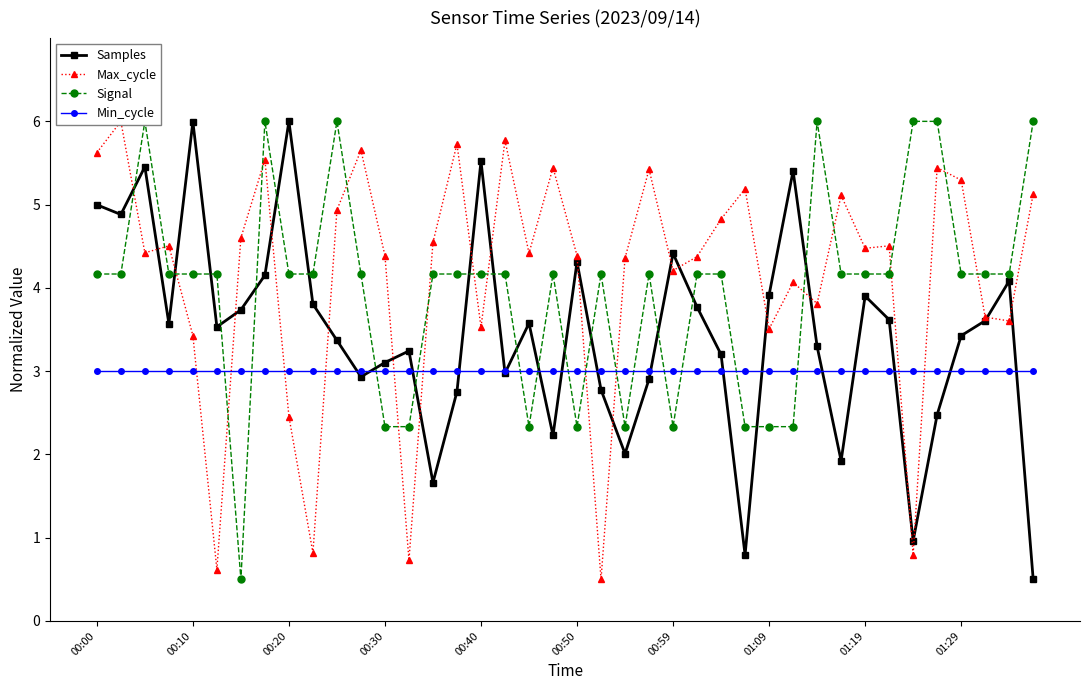

Is it true that Min_cycle equals 3.0 at 00:00?

True